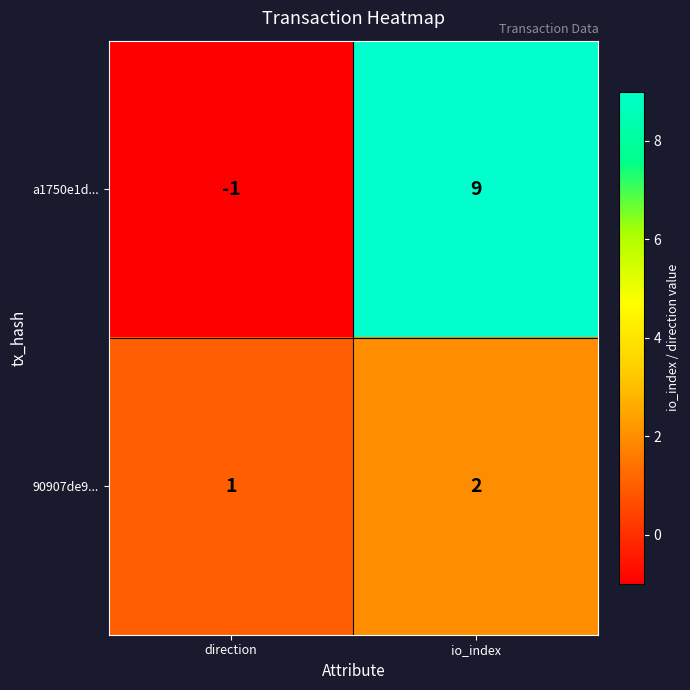

At which category is the sum across all series the highest?

io_index